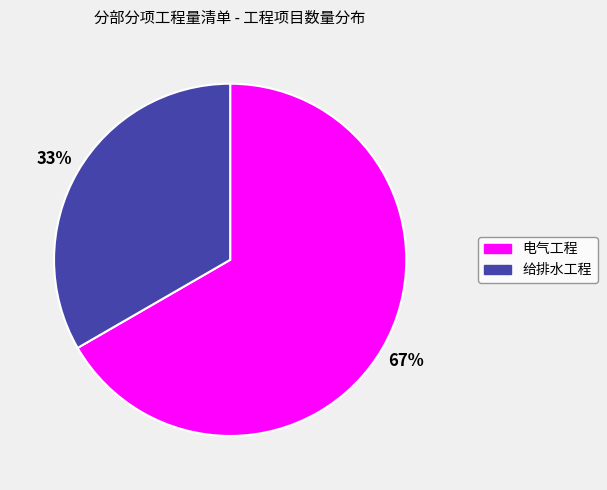

Combined, do 给排水工程 and 电气工程 account for over 50%?

Yes